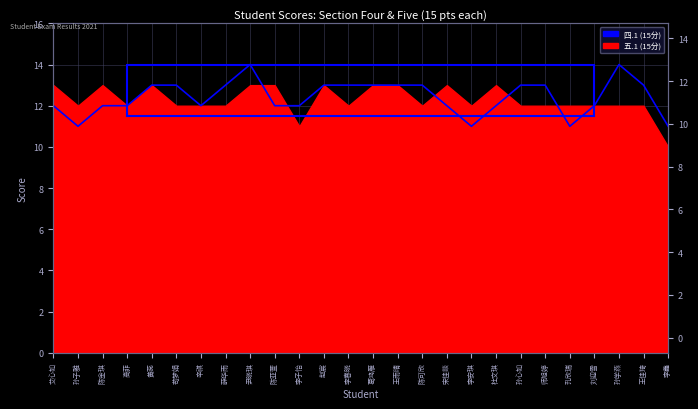

Does the chart display data point markers on the line(s)?

No